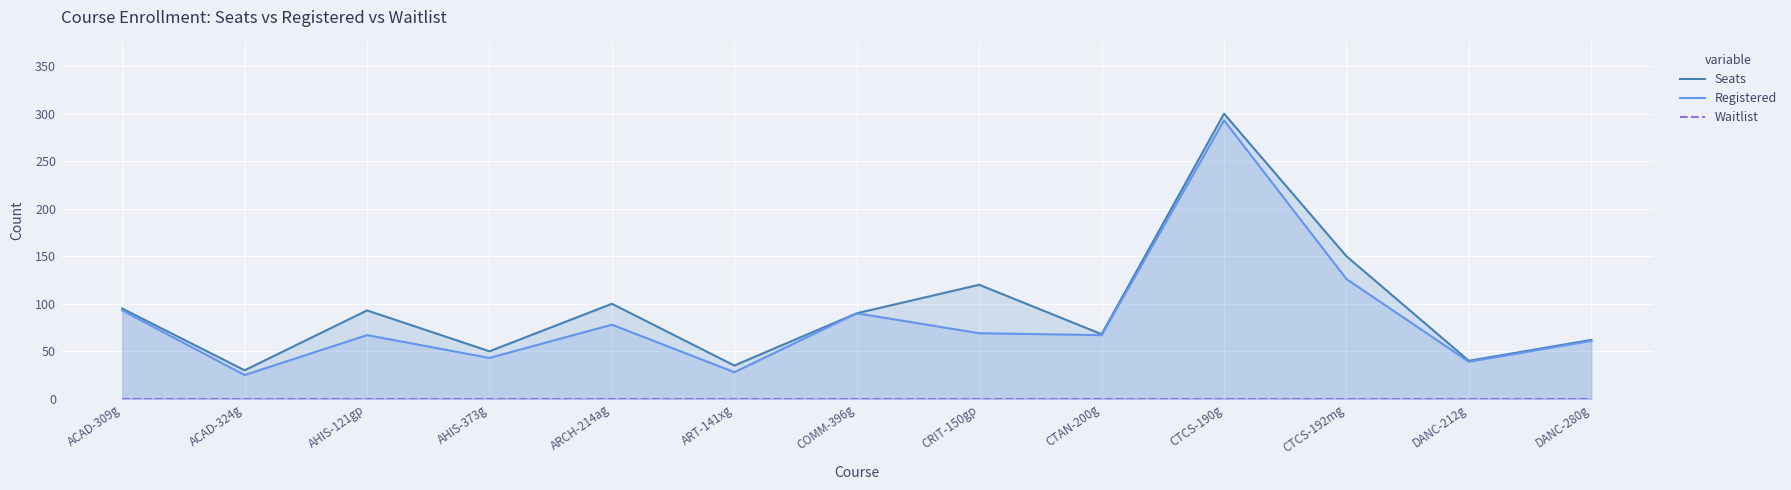

Which series has the largest range (max minus min)?

Seats